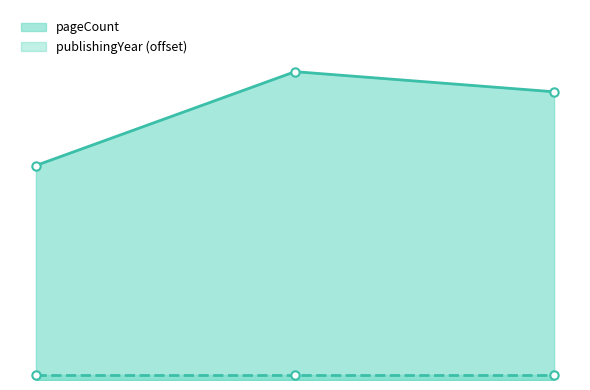

What is the value of the pageCount point at the 2nd from the left?

368